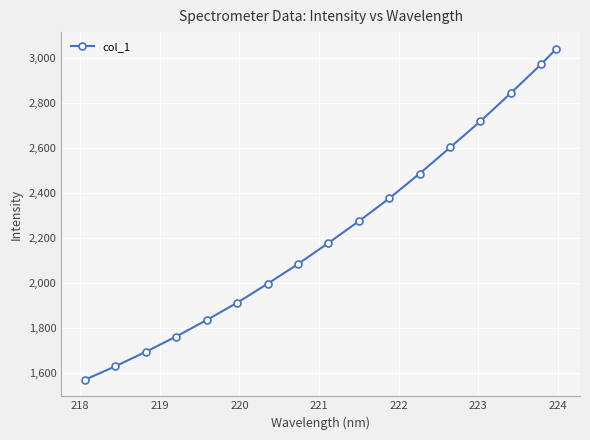

What is the maximum value shown in the chart?

3043.6